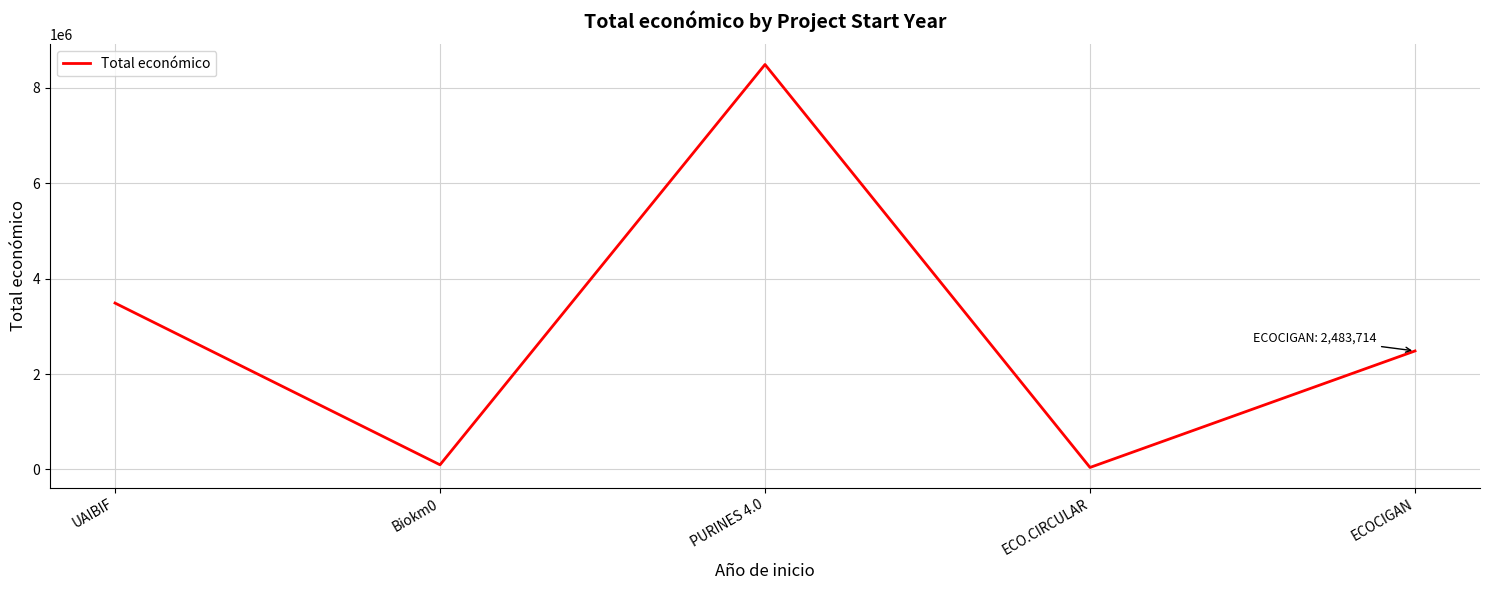

What value does the data have at Biokm0?

98068